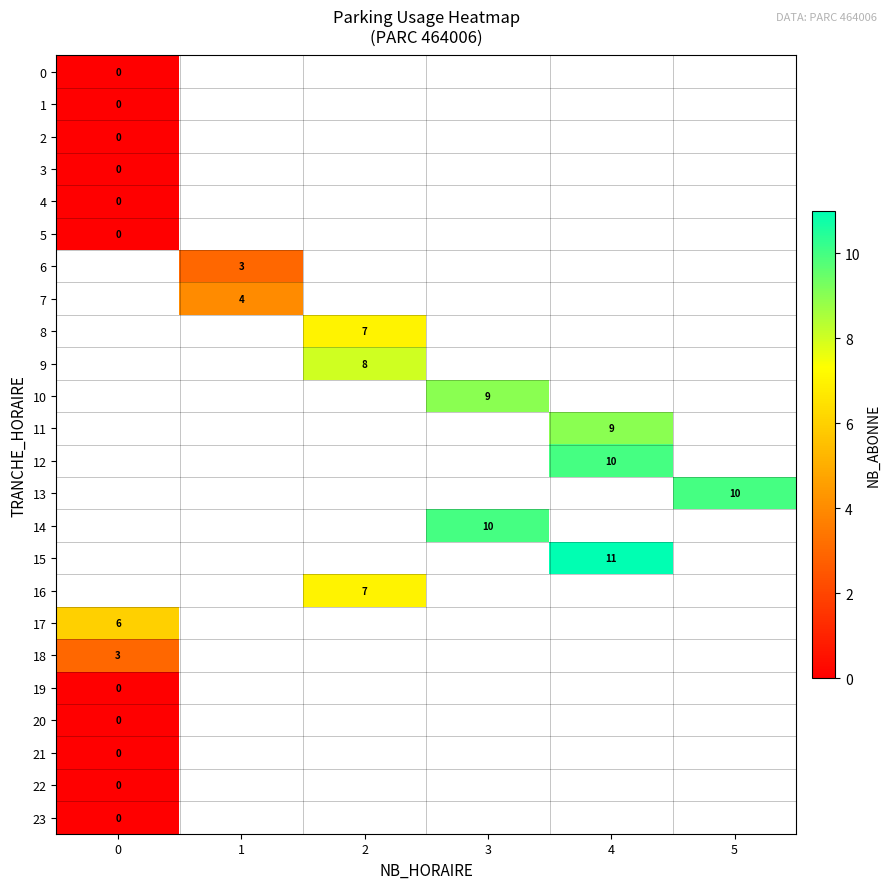

How many data points does each series have?

6